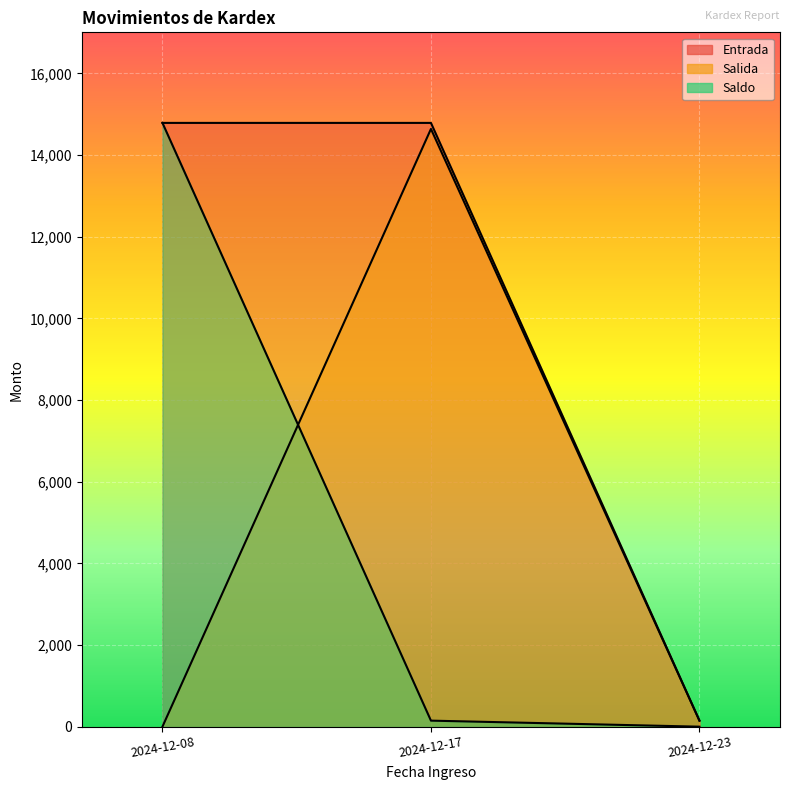

Where does the Salida series first go above 147?

2024-12-17